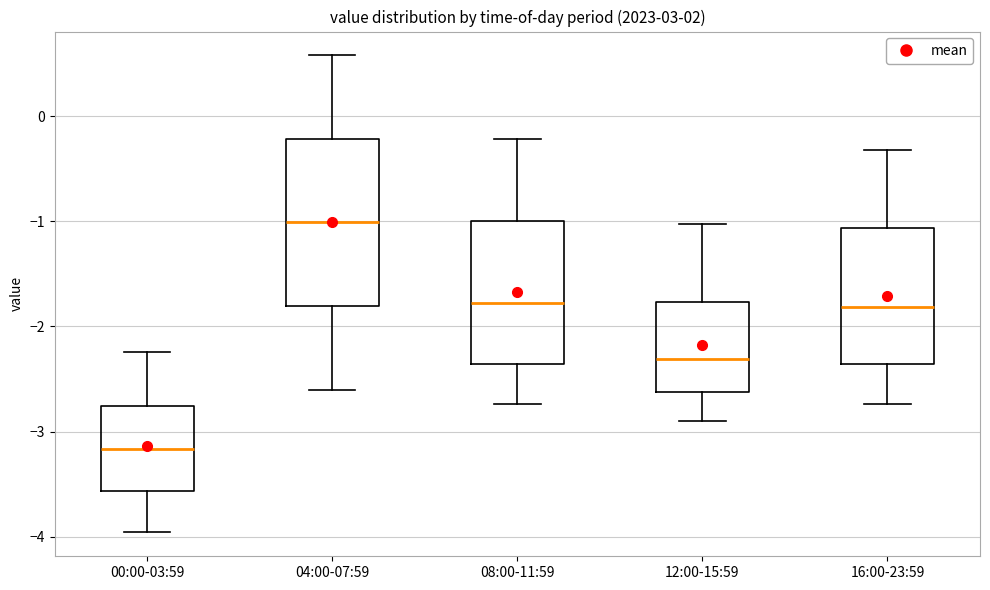

Which box is the tallest, from its lower edge to its upper edge?

04:00-07:59